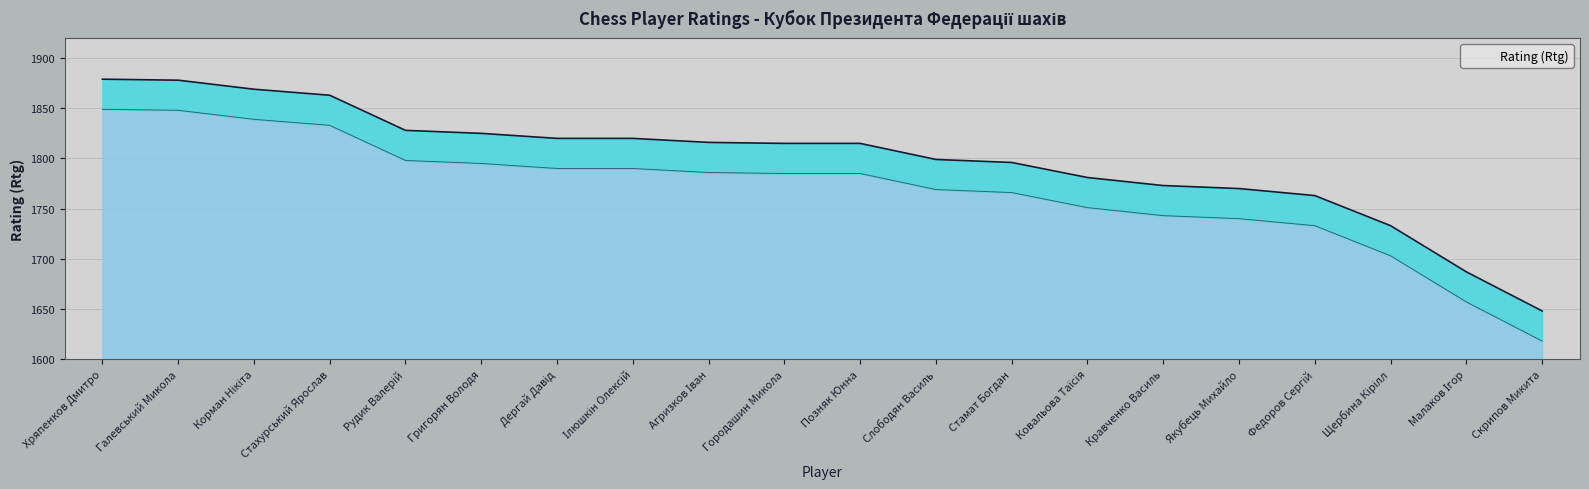

What is the value of the 19th point from the left?

1687